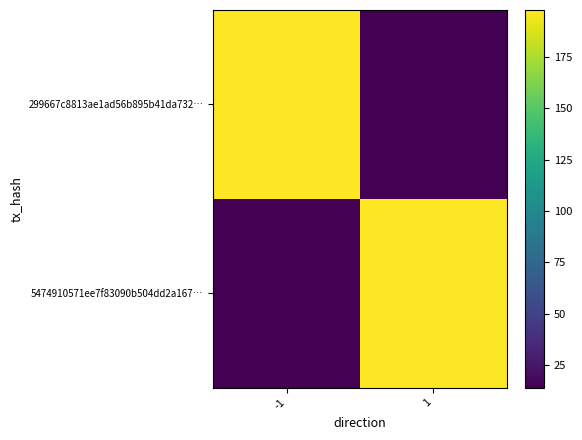

The 5474910571ee7f83090b504dd2a167… series shows 198 at 1. True or false?

True